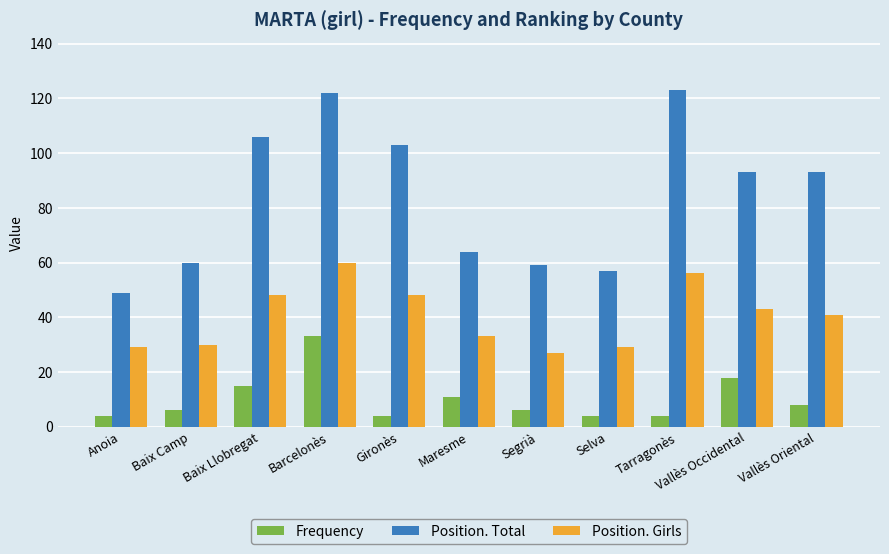

The Position. Total series shows 59 at Segrià. True or false?

True